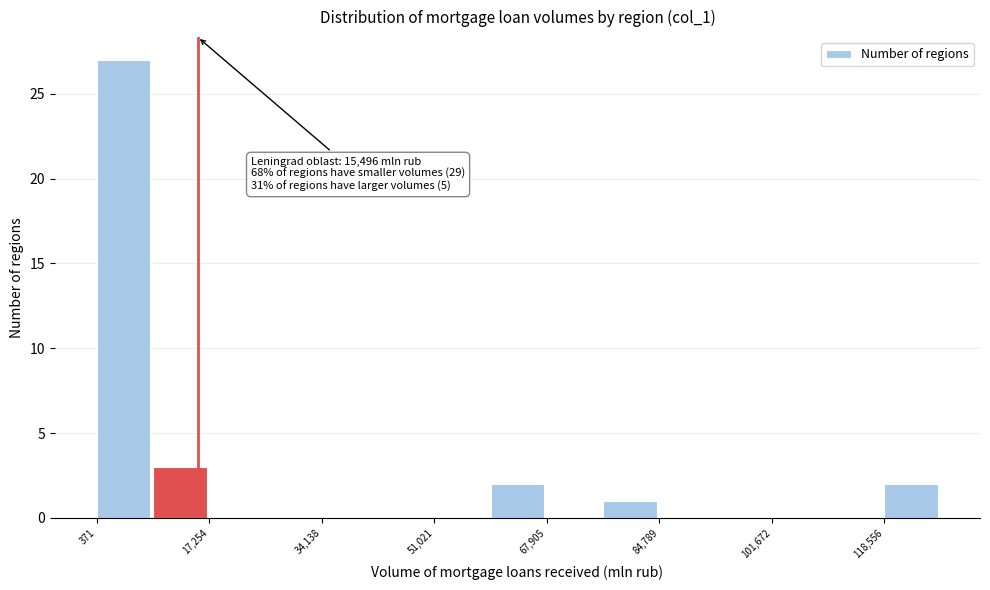

Which range on the x-axis has the tallest bar?

0 to 8000